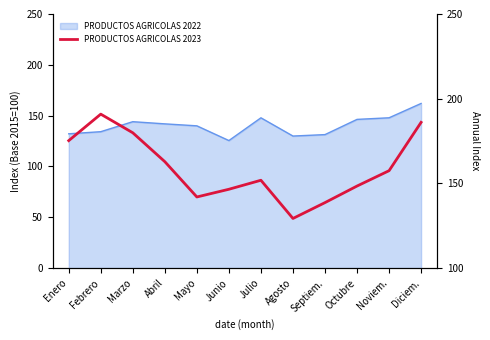

What is the sum of all values?

1909.1